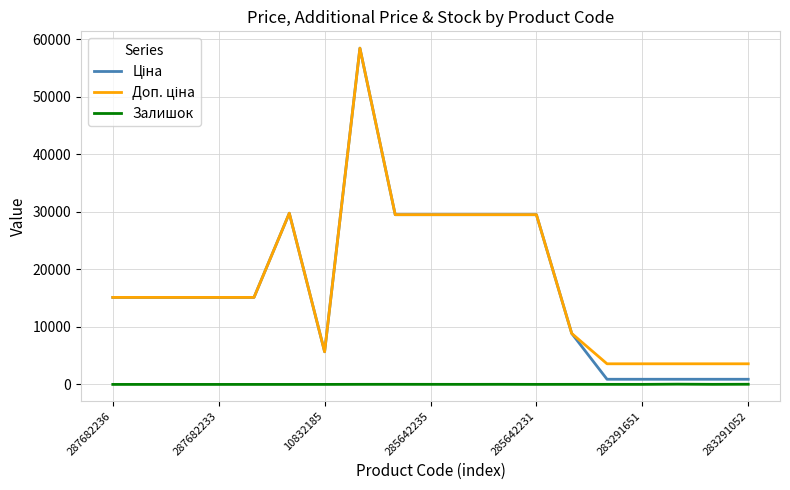

Does the chart have visible grid lines?

Yes